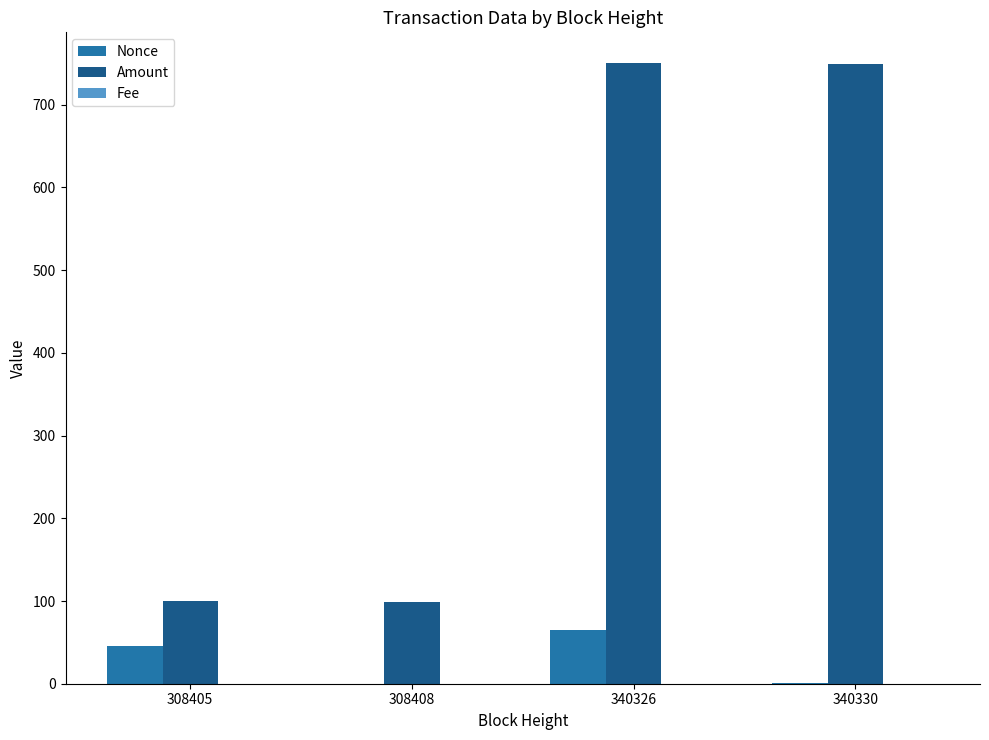

At which category is the sum across all series the highest?

340326